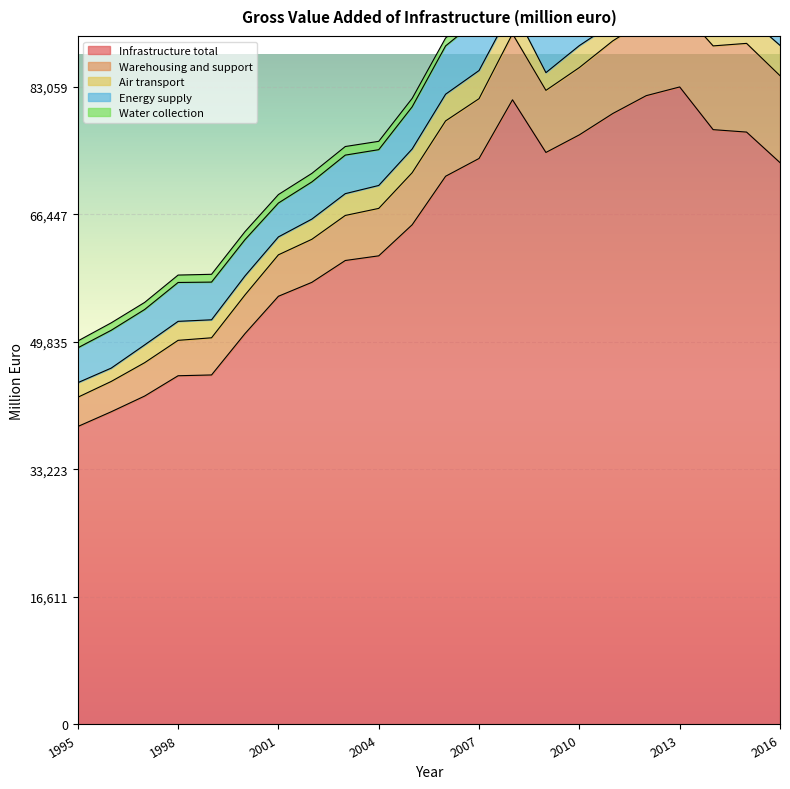

At how many categories does at least one series exceed 38548?

22